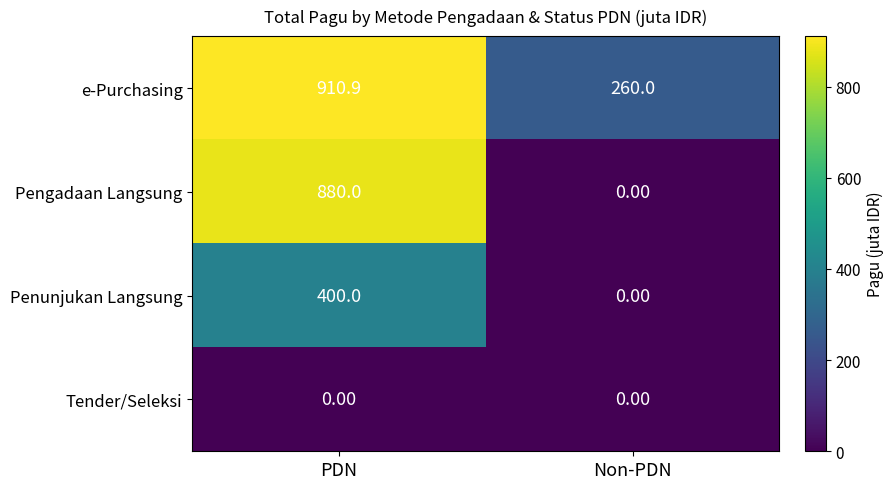

How many distinct data groups are displayed?

4